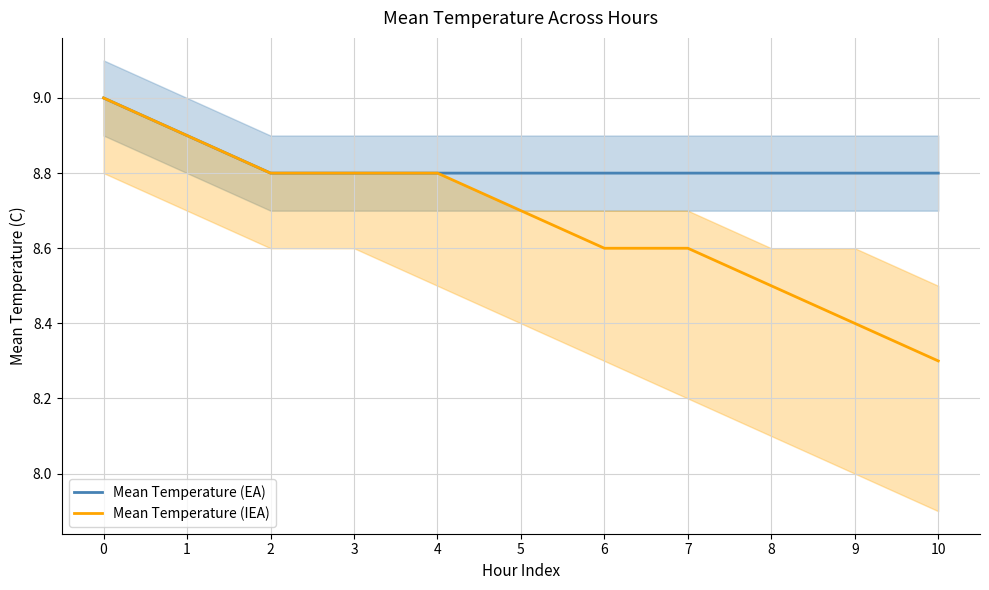

What value does the Mean Temperature (EA) series have at 6?

8.8